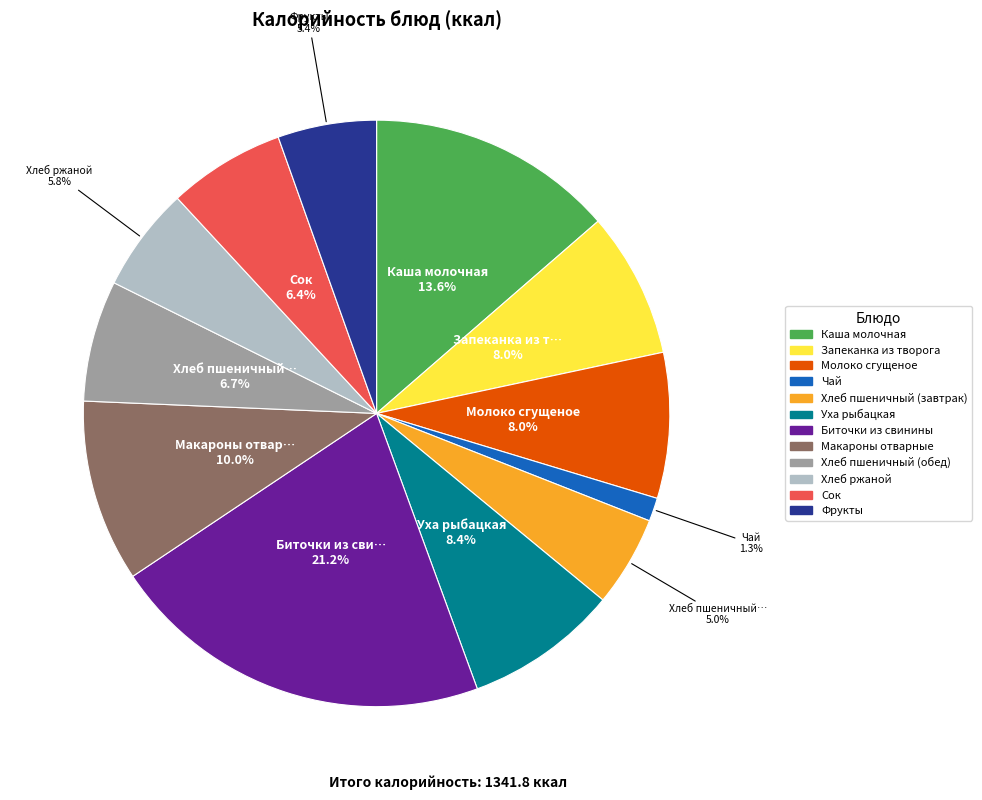

Is Запеканка из творога the majority of the pie?

No